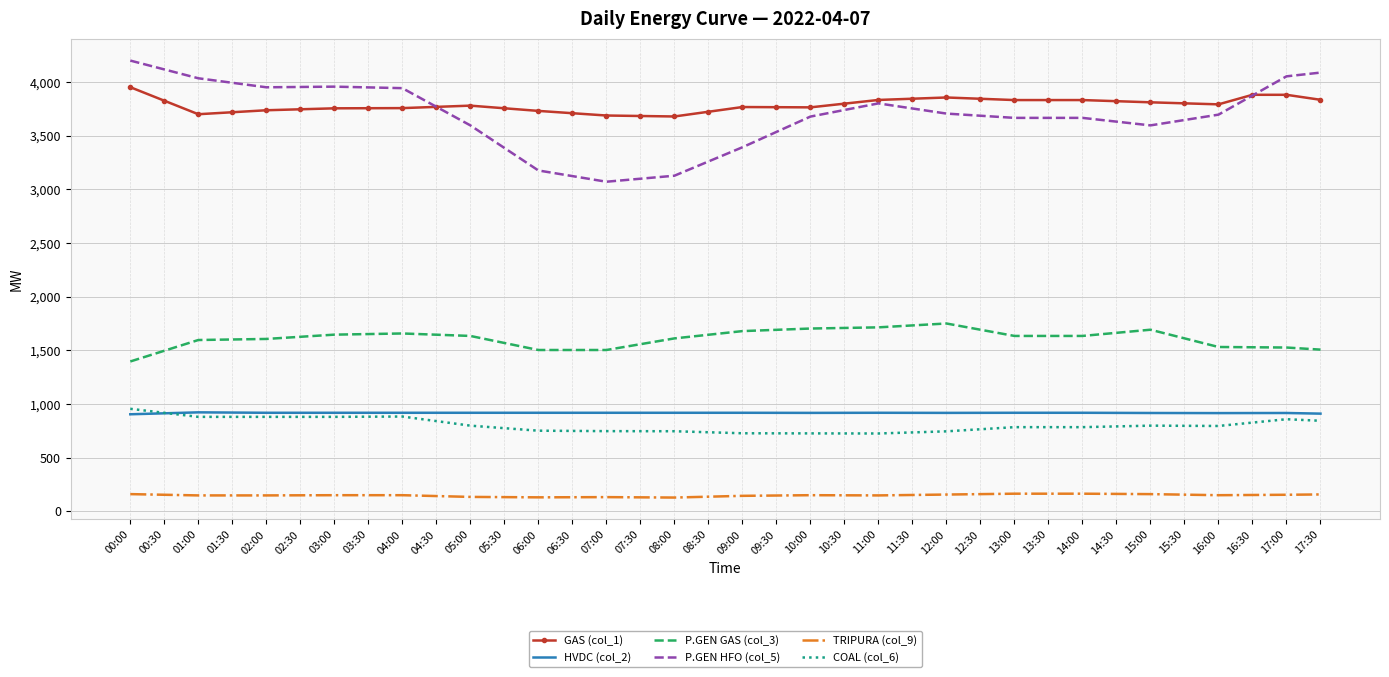

Between 08:00 and 09:30, which series saw the biggest shift?

P.GEN HFO (col_5)